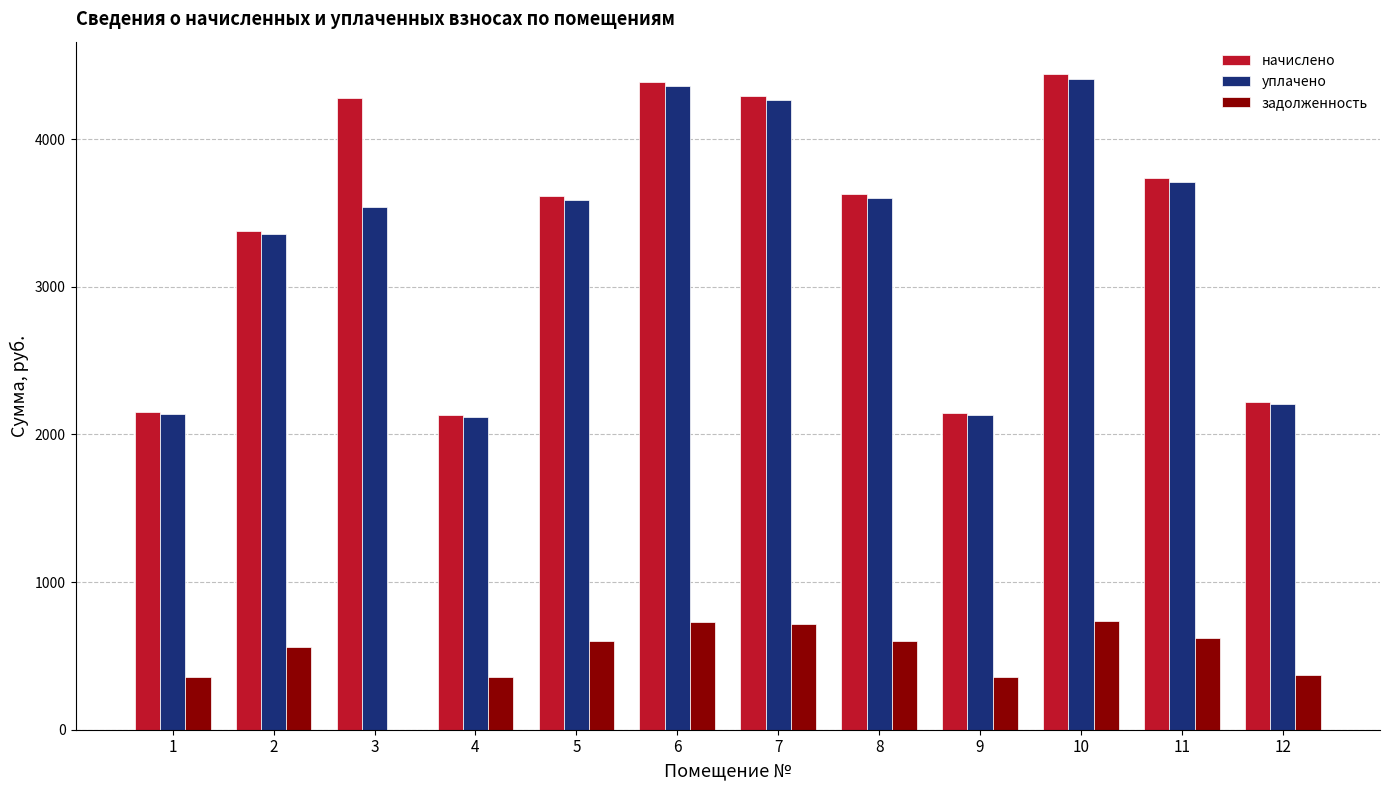

Between 8 and 11, which series saw the biggest shift?

начислено